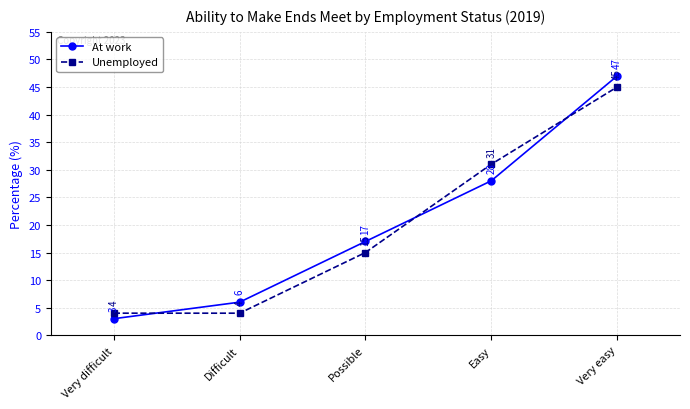

At which label does Unemployed reach its peak?

Very easy